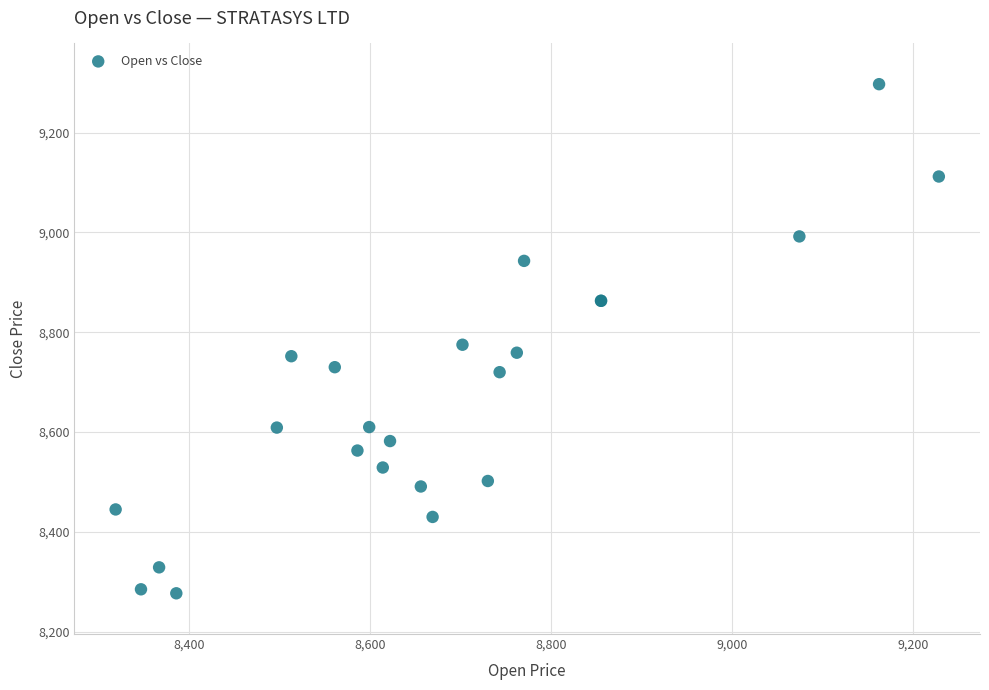

What Y value in the scatter plot is closest to 8787?

8775